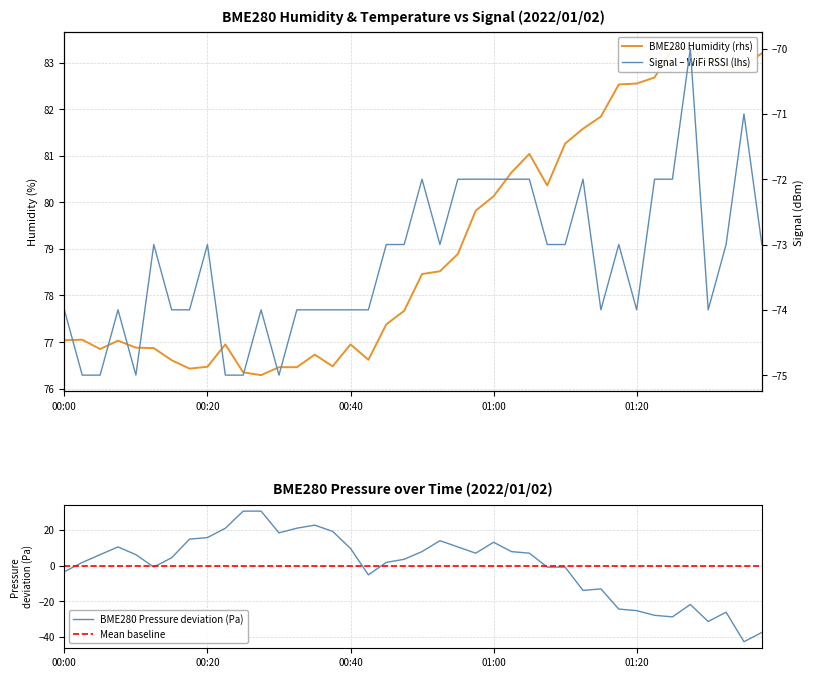

The value of BME280_pressure at 00:38 is 19.2. True or false?

True